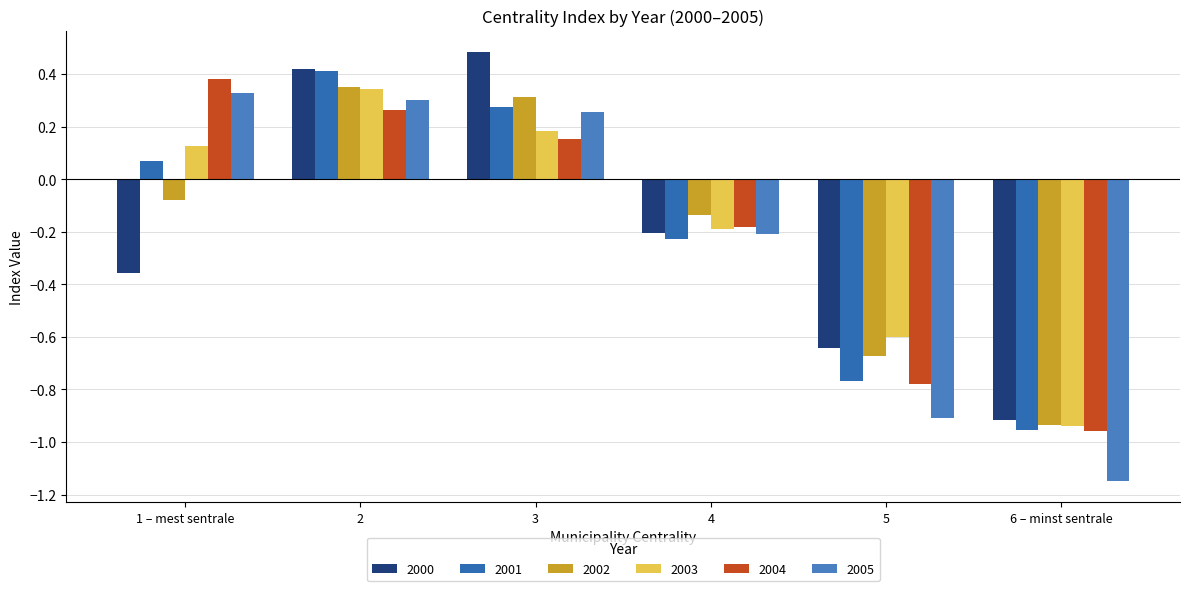

Reading left to right, extract all data points from this chart.

2000: -0.4	0.4	0.5	-0.2	-0.6	-0.9
2001: 0.1	0.4	0.3	-0.2	-0.8	-1.0
2002: -0.1	0.4	0.3	-0.1	-0.7	-0.9
2003: 0.1	0.3	0.2	-0.2	-0.6	-0.9
2004: 0.4	0.3	0.2	-0.2	-0.8	-1.0
2005: 0.3	0.3	0.3	-0.2	-0.9	-1.1